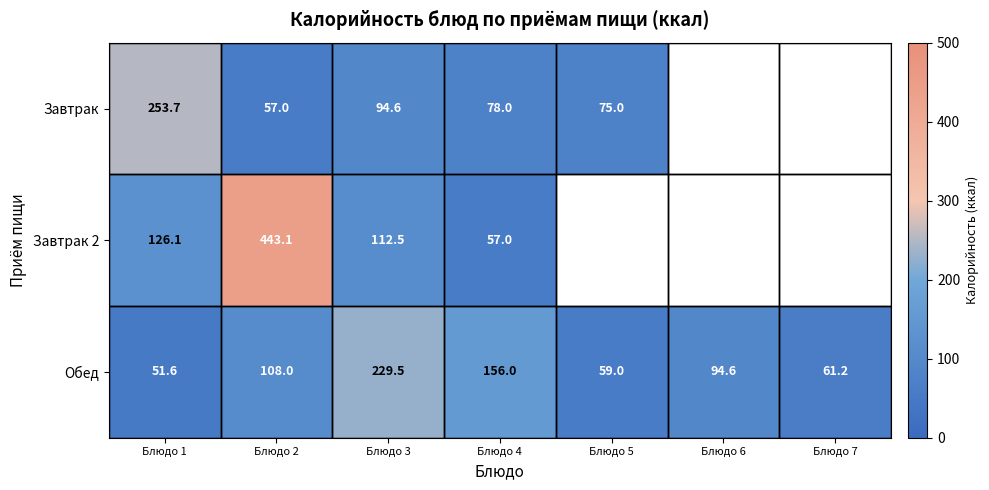

What is the sum of the Обед values at Блюдо 3 and Блюдо 7?

290.7